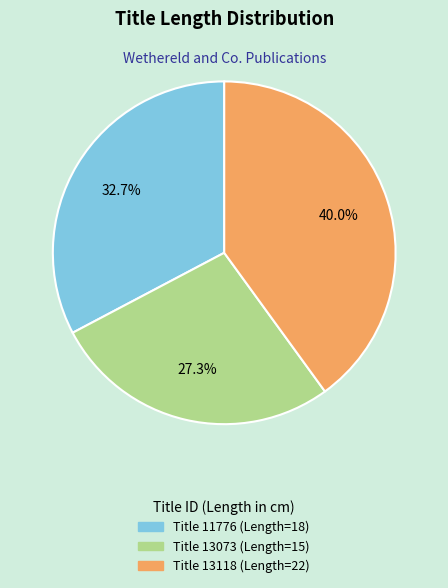

Count the number of slices in the pie.

3